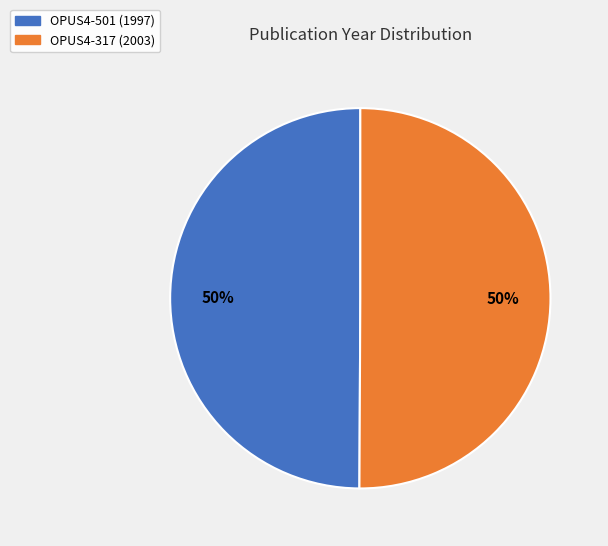

The OPUS4-501 slice represents 36% of the pie. True or false?

False